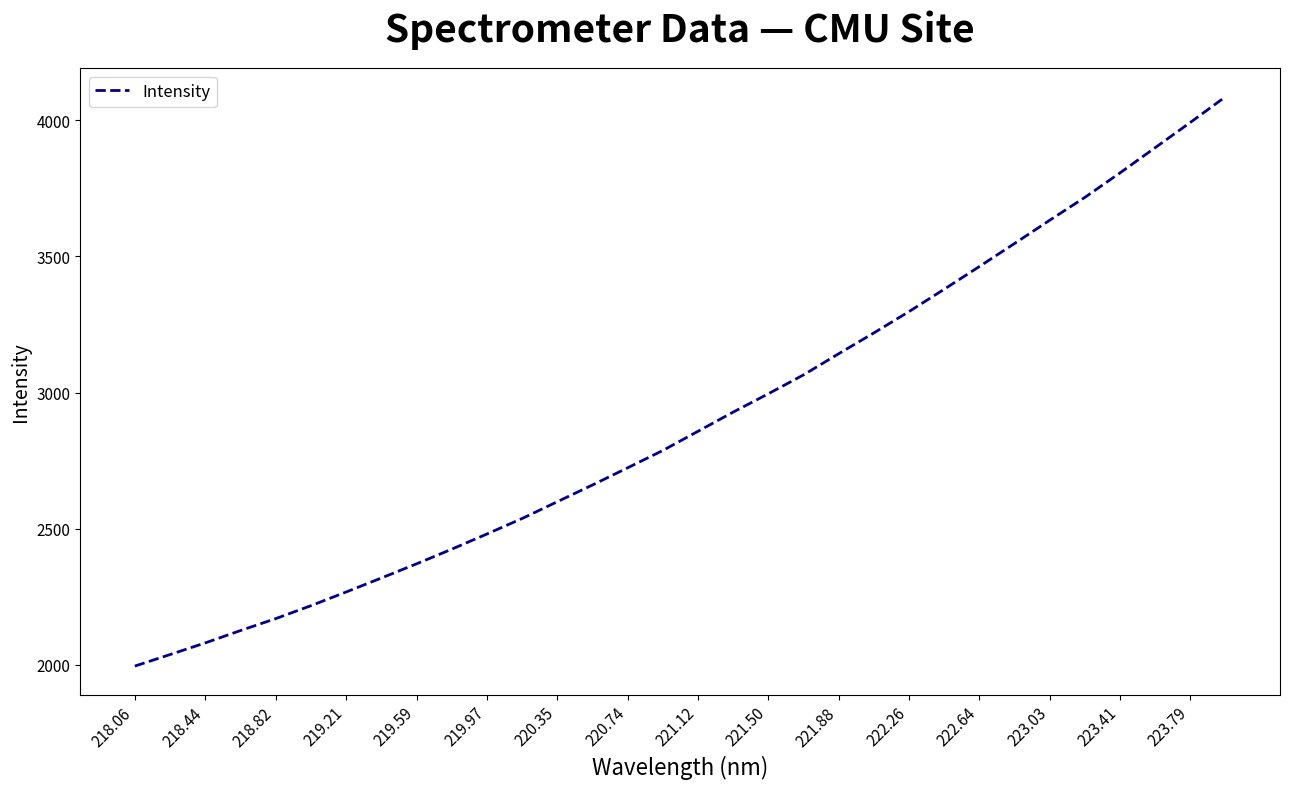

What is the difference between the maximum and minimum values?

2092.2